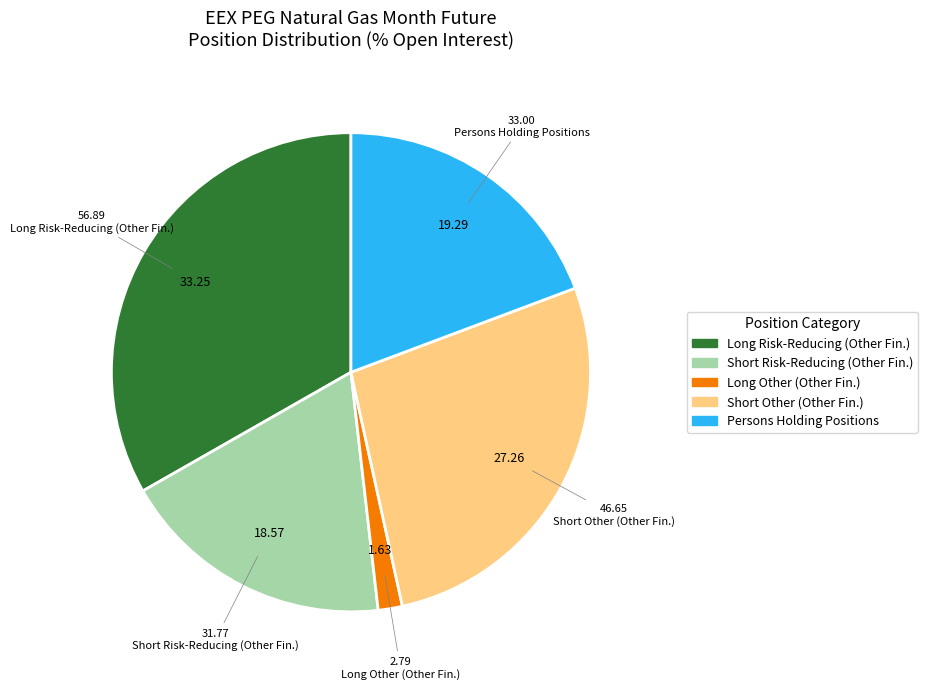

Is there a majority slice in this chart?

No